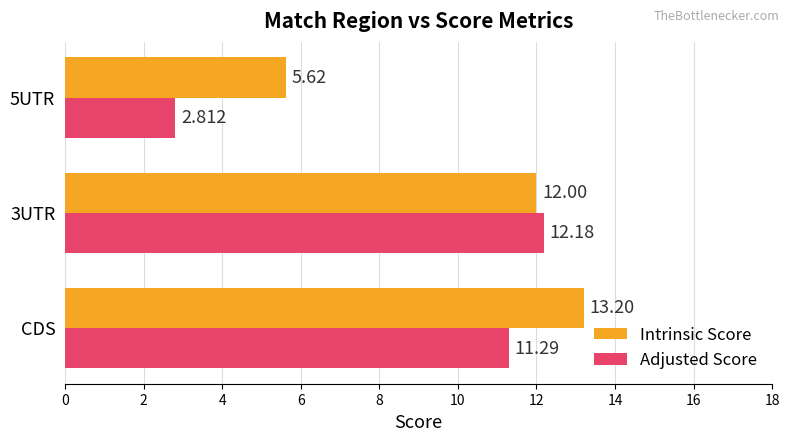

Between 3UTR and 5UTR, which series saw the biggest shift?

Adjusted Score